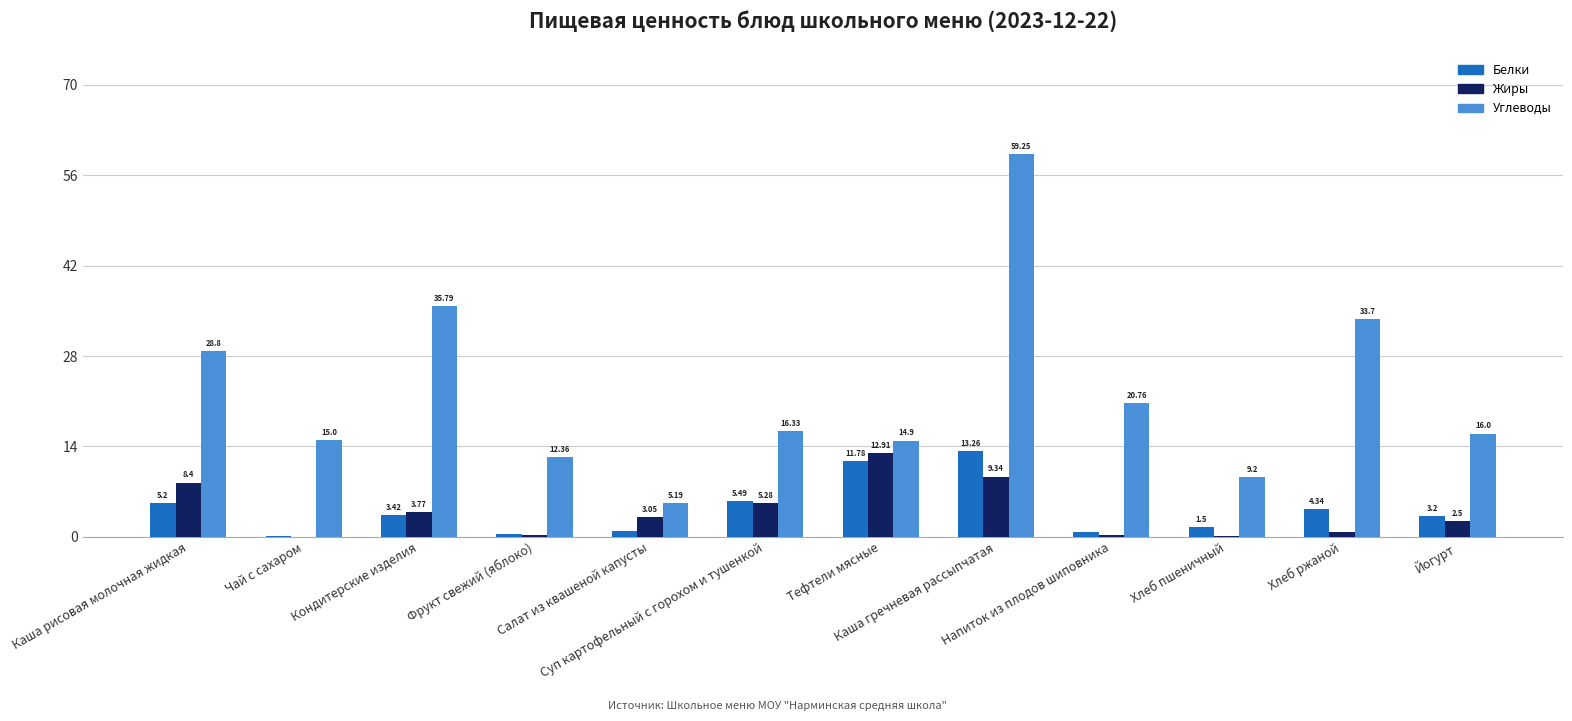

Which series has the largest total across all categories?

Углеводы